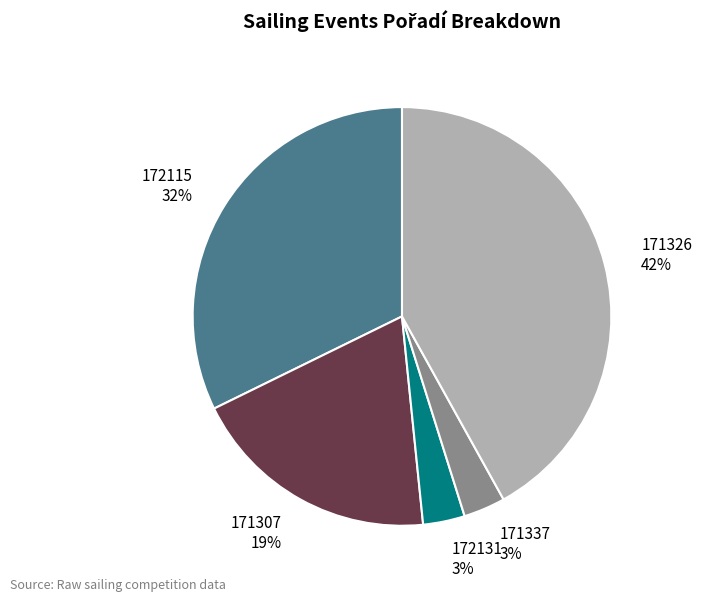

Is 172131 the majority of the pie?

No